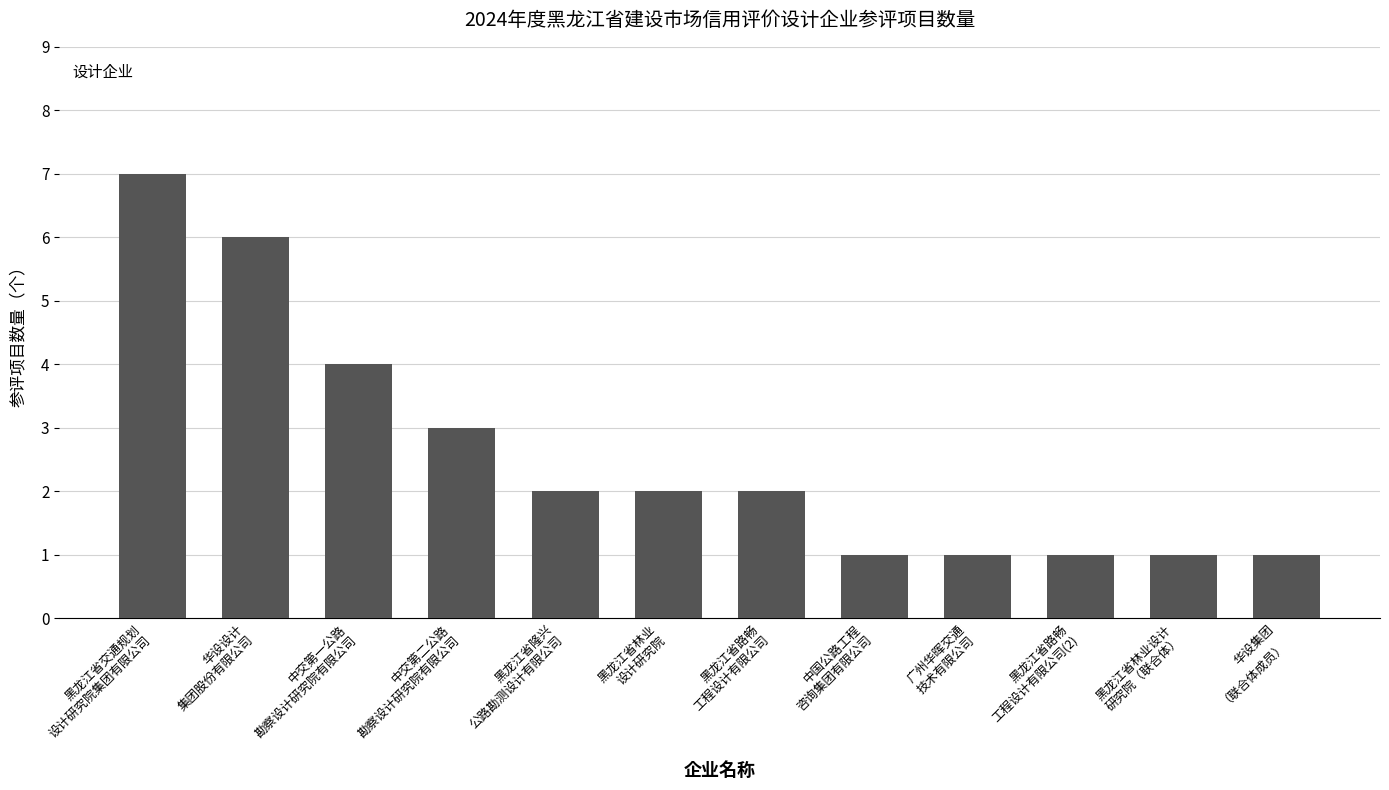

The value at 黑龙江省路畅
工程设计有限公司(2) is 1. True or false?

True